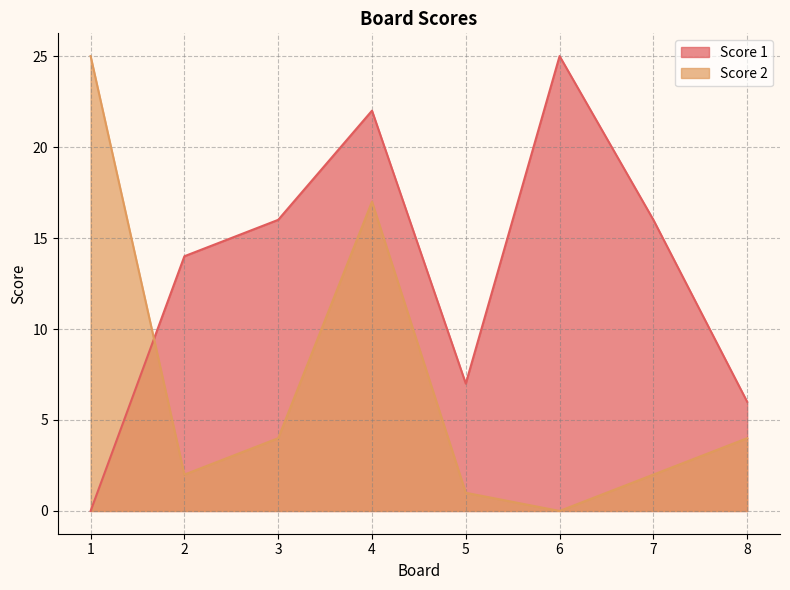

What is the highest value of the Score 1 series?

25